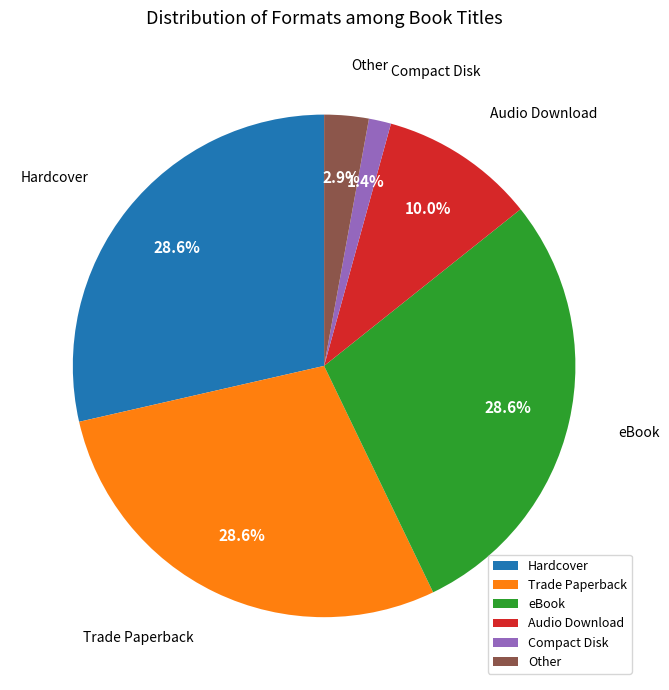

Combined, do Compact Disk and Audio Download account for over 50%?

No